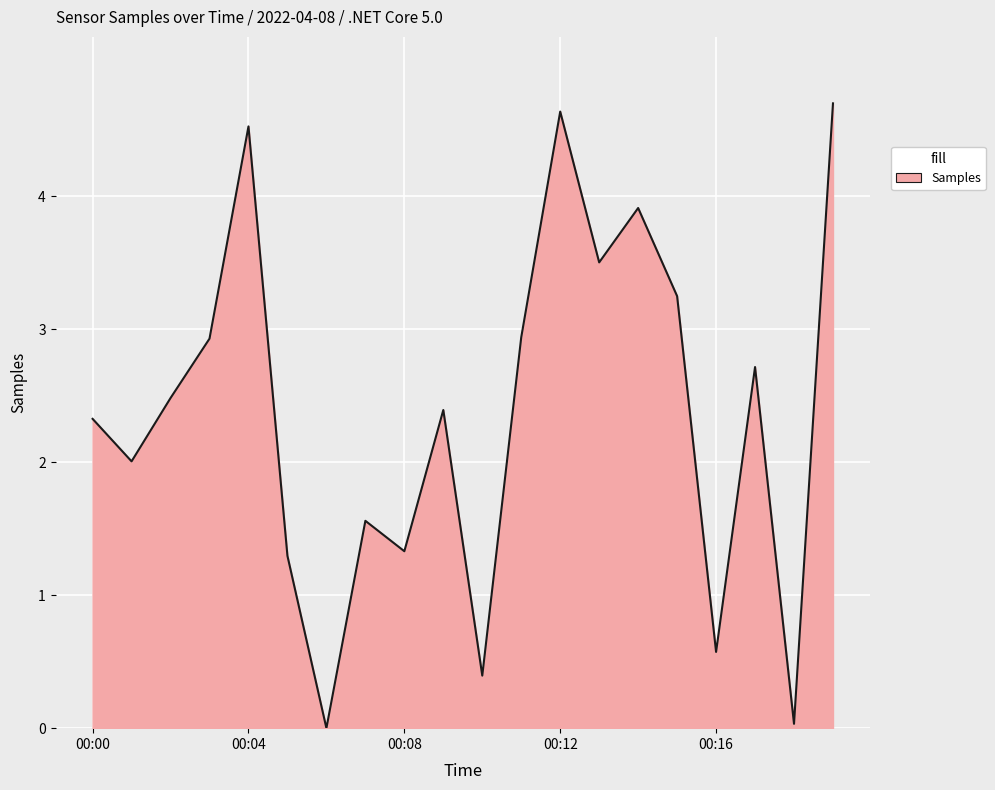

How many positive values are there?

19